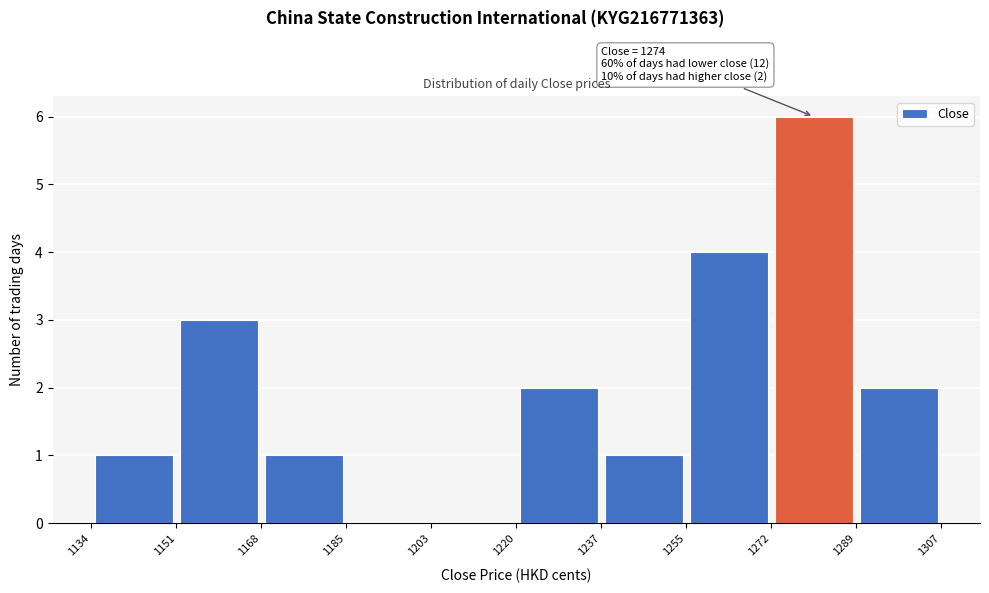

Which range on the x-axis has the tallest bar?

1272 to 1289